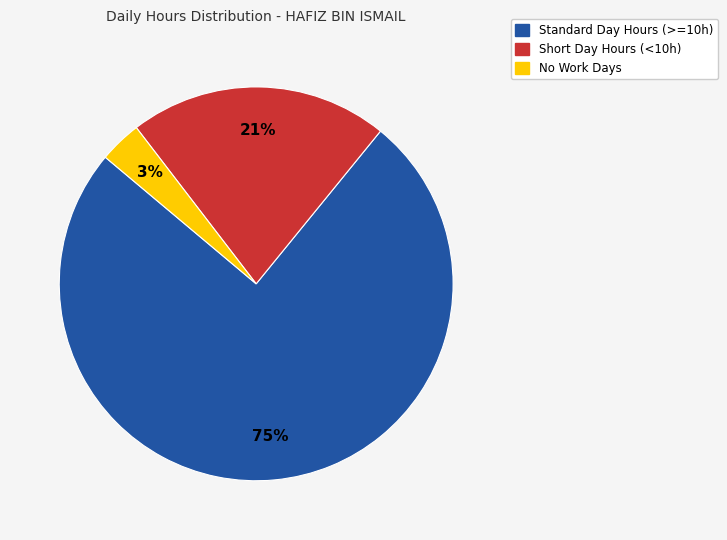

Is there a majority slice in this chart?

Yes